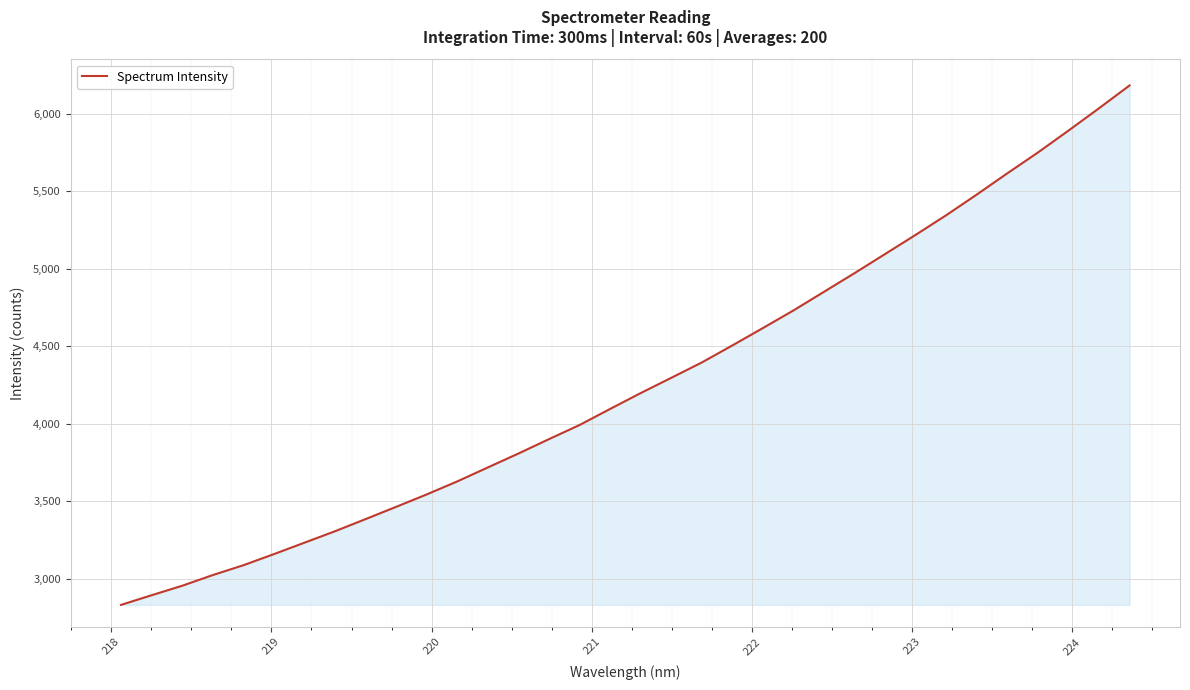

Does the chart display data point markers on the line(s)?

No